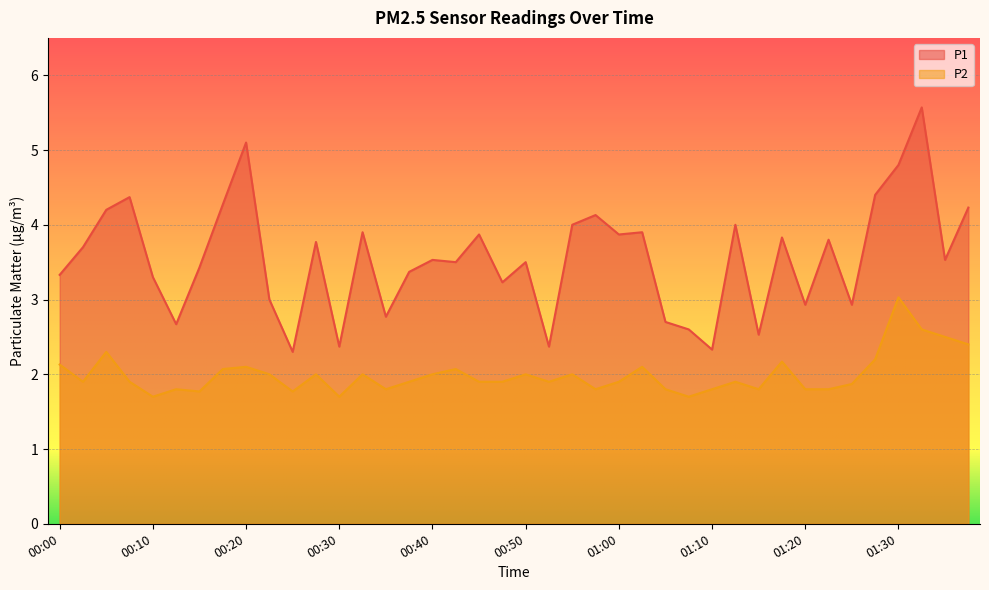

What is the sum of all P1 values?

141.9